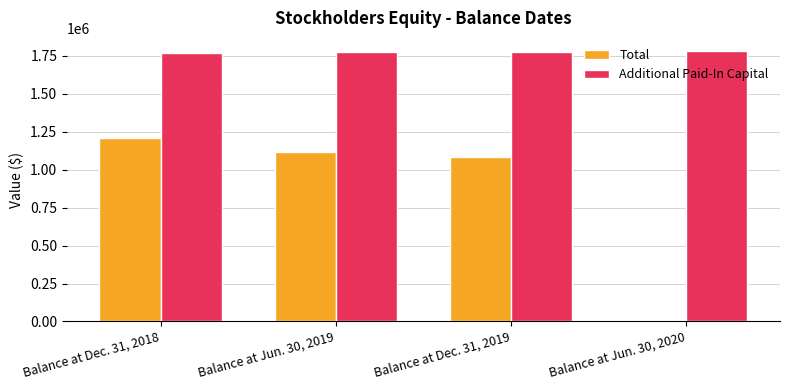

Which category has the highest value in the Total series?

Balance at Dec. 31, 2018